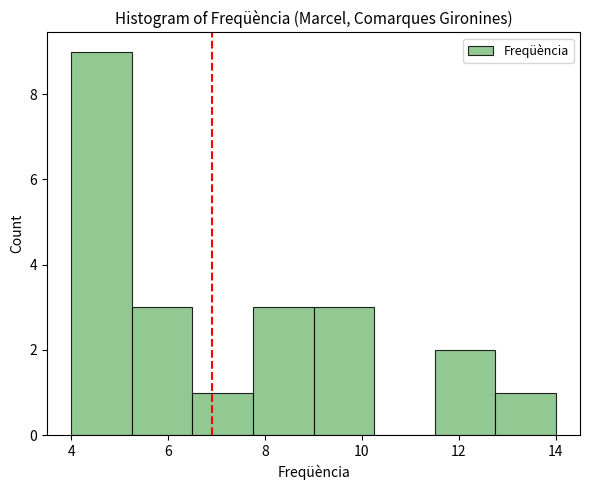

Reading left to right, transcribe this chart: for each bar, give the range it covers on the x-axis and its height. Neither the bar edges nor the heights are printed on the chart, so give them approximately, as read against the axes.

4.00 to 5.25: 9
5.25 to 6.50: 3
6.50 to 7.75: 1
7.75 to 9.00: 3
9.00 to 10.25: 3
10.25 to 11.50: 0
11.50 to 12.75: 2
12.75 to 14.00: 1